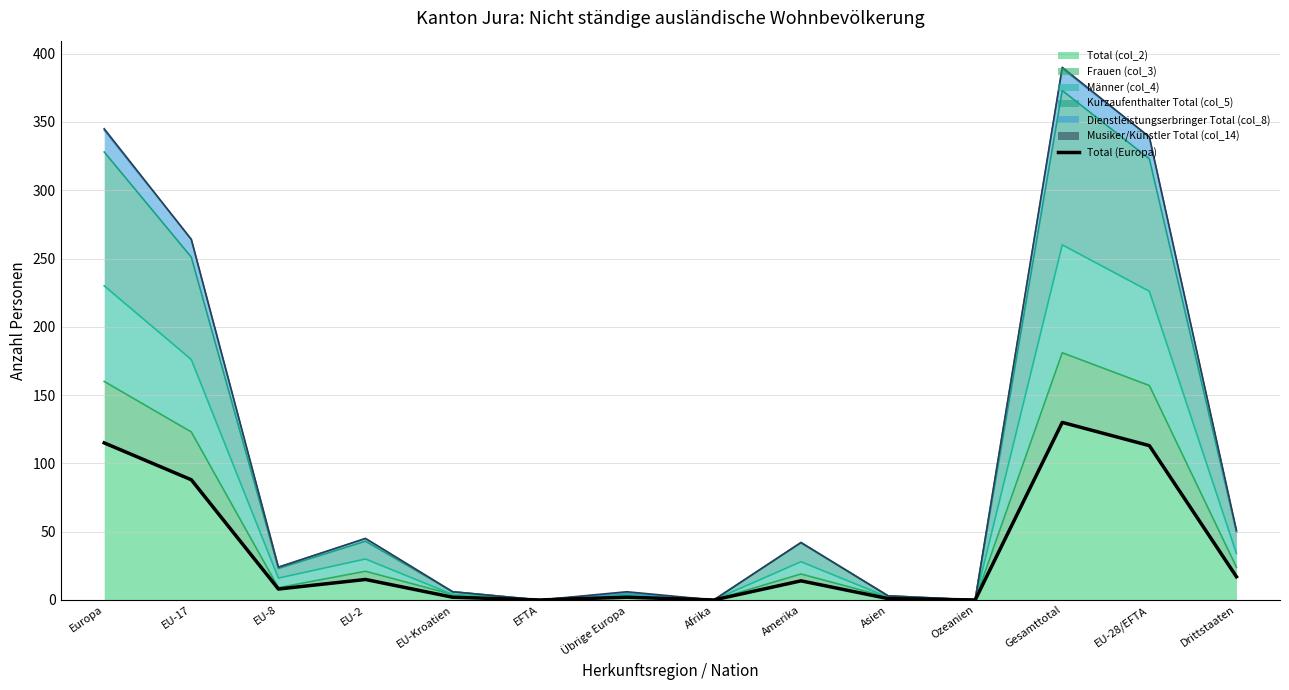

Rank the categories by value from highest to lowest.

Gesamttotal, Europa, EU-28/EFTA, EU-17, Drittstaaten, EU-2, Amerika, EU-8, EU-Kroatien, Übrige Europa, Asien, EFTA, Afrika, Ozeanien